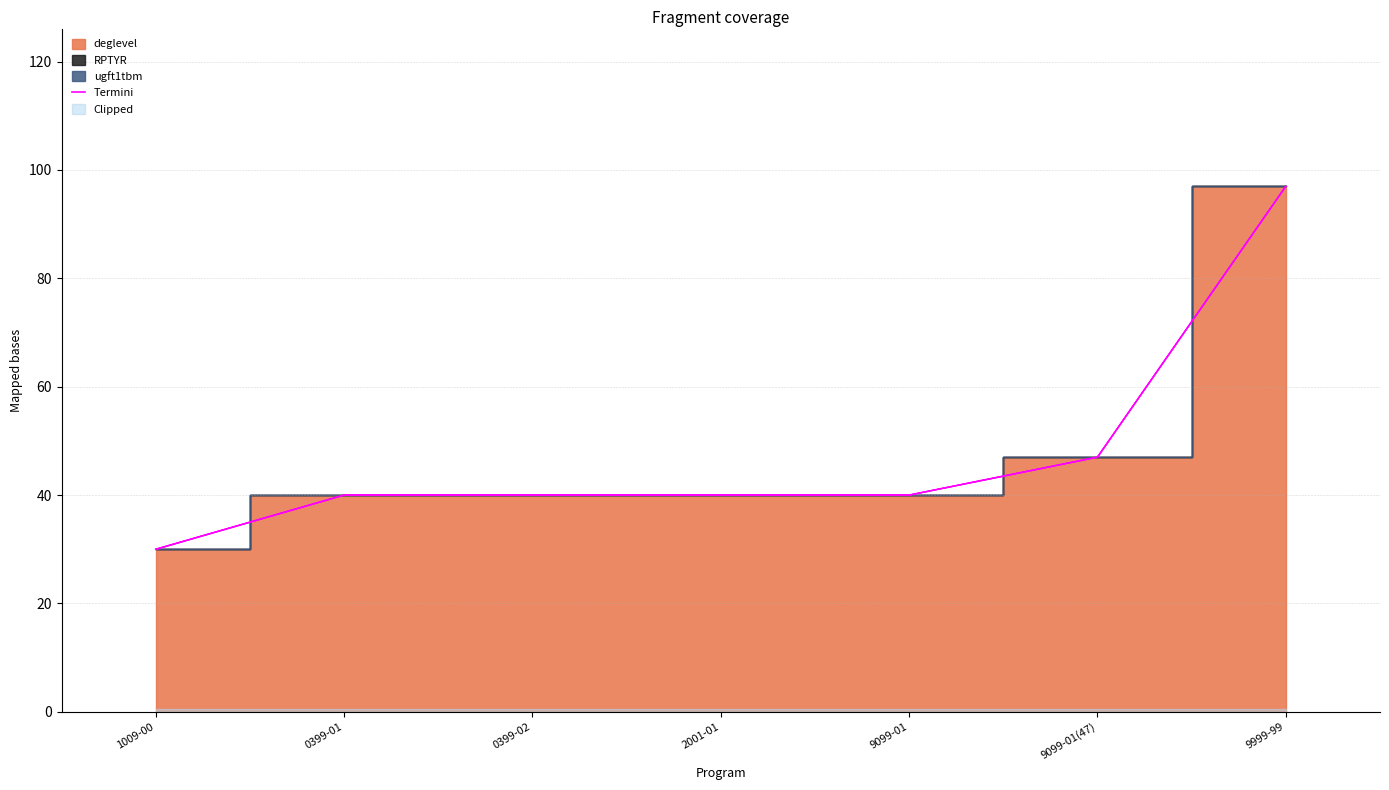

Approximately how many times larger is the value at 9999-99 compared to 0399-01?

2.4